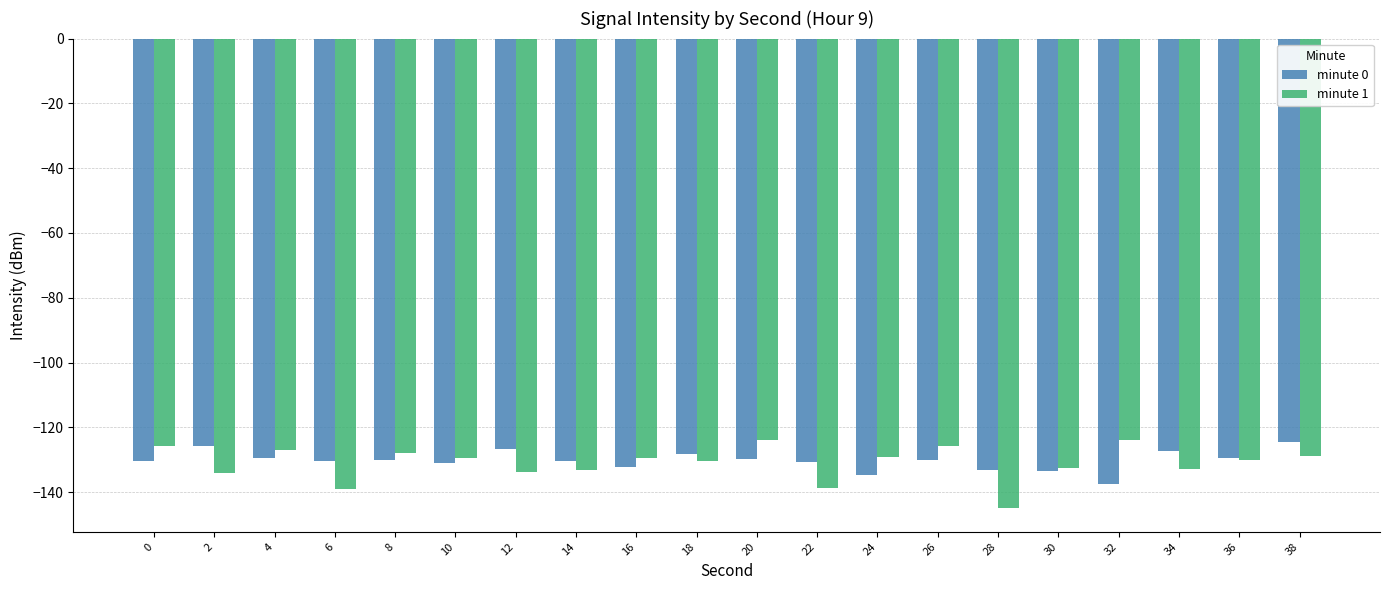

What is the difference between the maximum and minimum values in the minute 1 series?

21.1